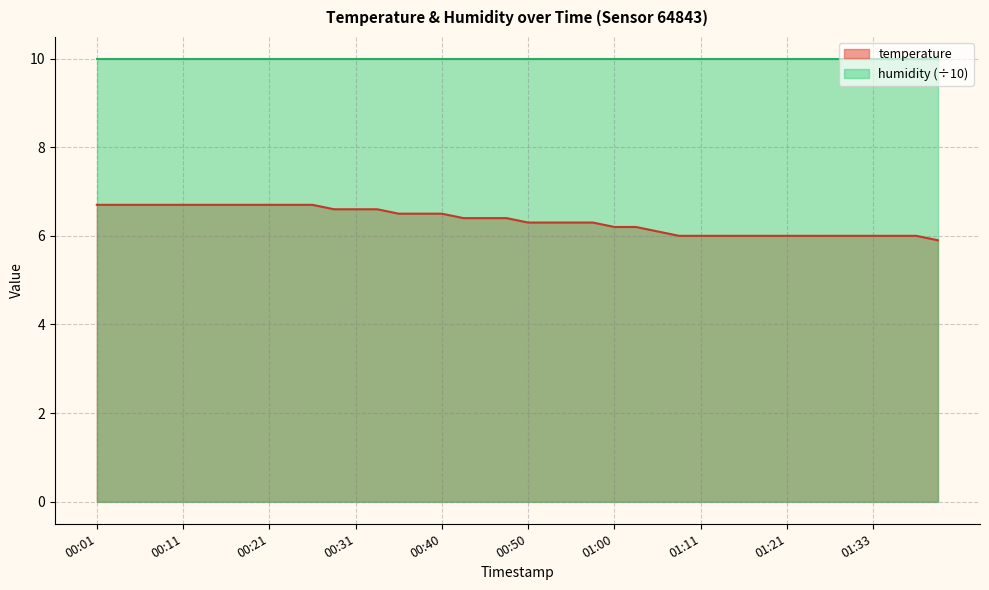

The chart shows a value of 9.8 at 01:00. True or false?

False